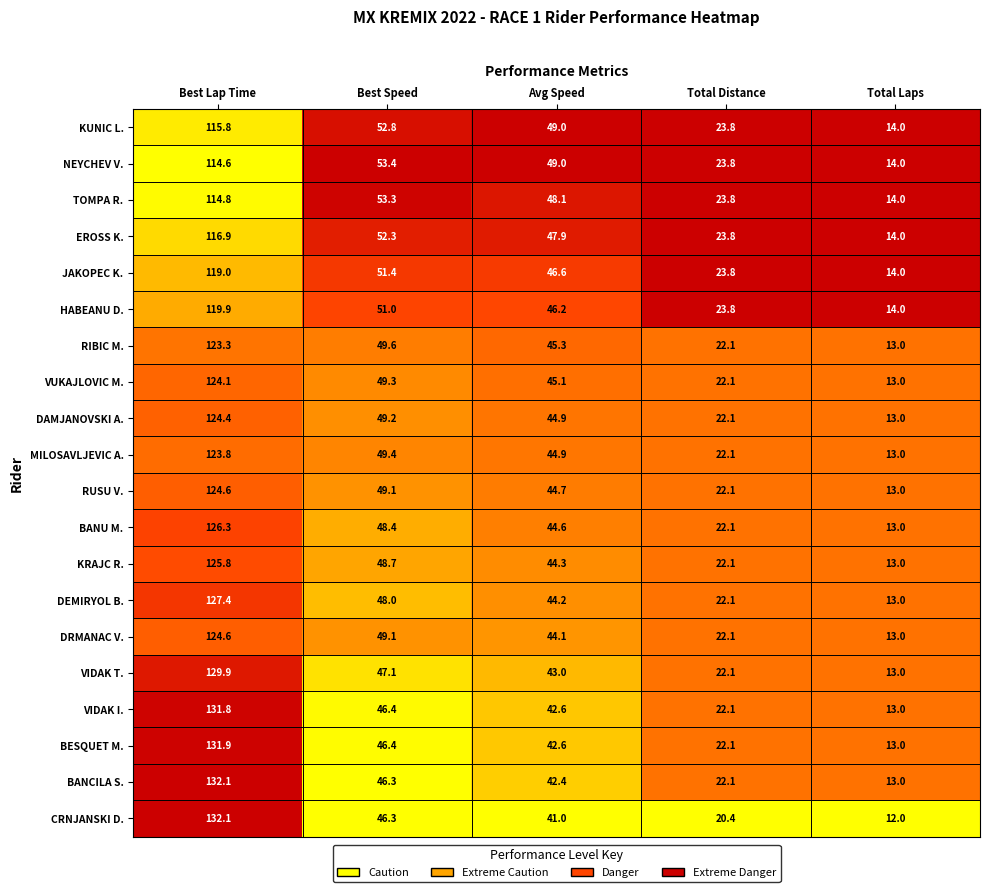

What is the sum of all NEYCHEV V. values?

254.8